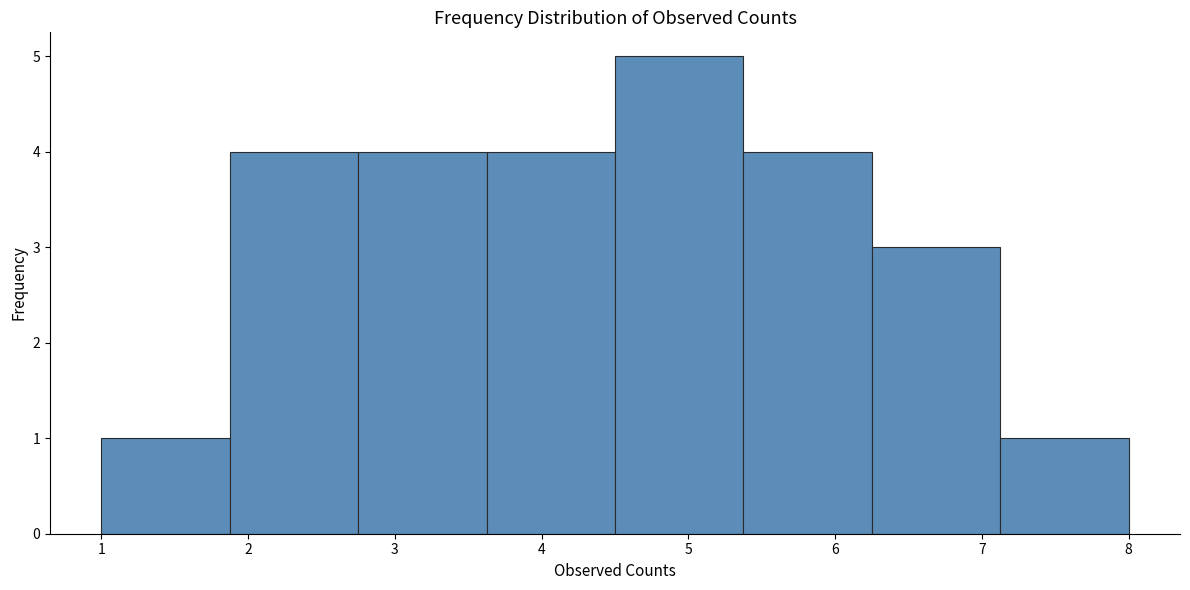

Reading left to right, list every bar in this chart as the range it spans on the x-axis followed by its height. Neither the bar edges nor the heights are printed on the chart, so give them approximately, as read against the axes.

1.0 to 1.9: 1
1.9 to 2.8: 4
2.8 to 3.6: 4
3.6 to 4.5: 4
4.5 to 5.4: 5
5.4 to 6.3: 4
6.3 to 7.1: 3
7.1 to 8.0: 1